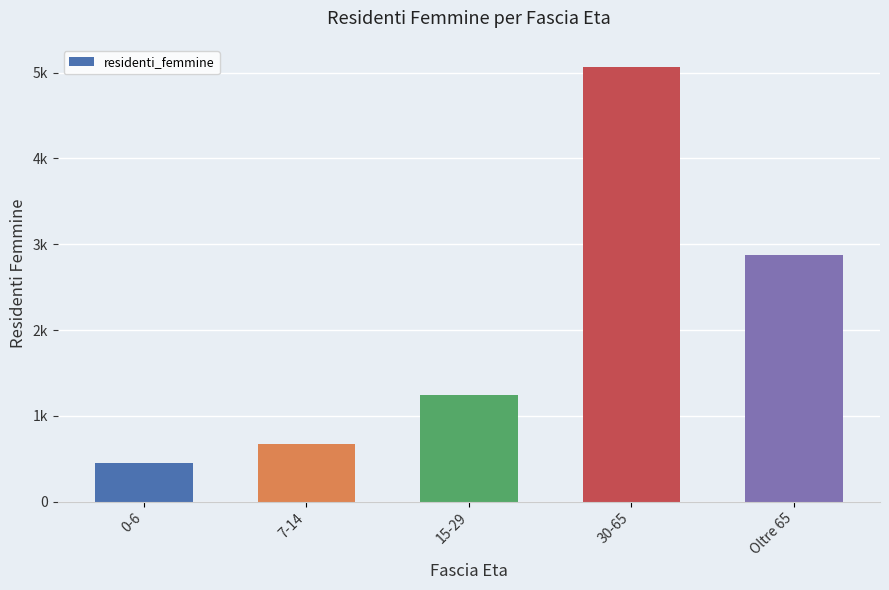

Which has a higher value, 7-14 or 15-29?

15-29